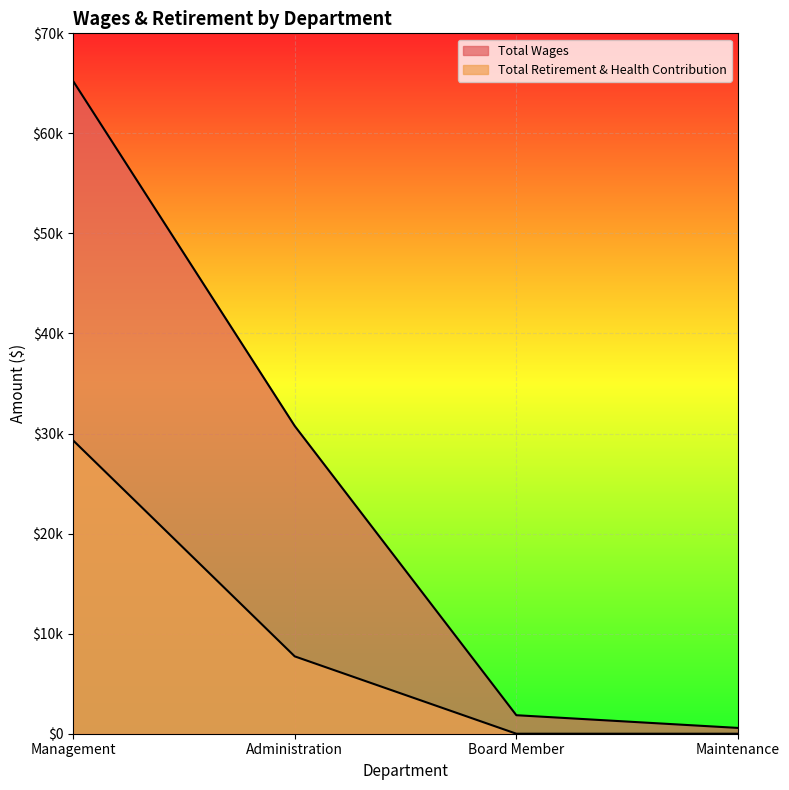

How many values in Total Retirement & Health Contribution are above zero?

2